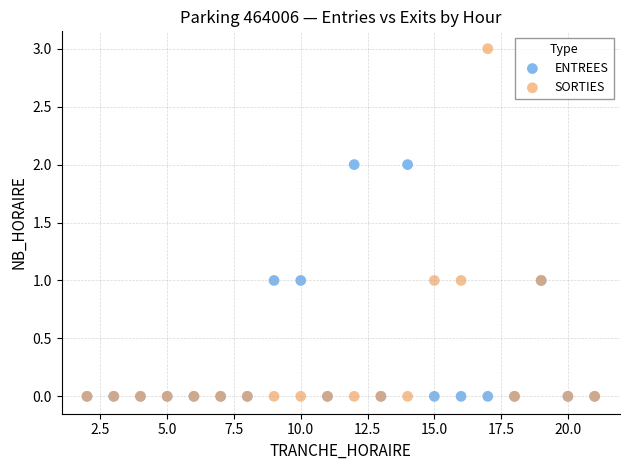

What are all the series names shown in the legend?

ENTREES, SORTIES